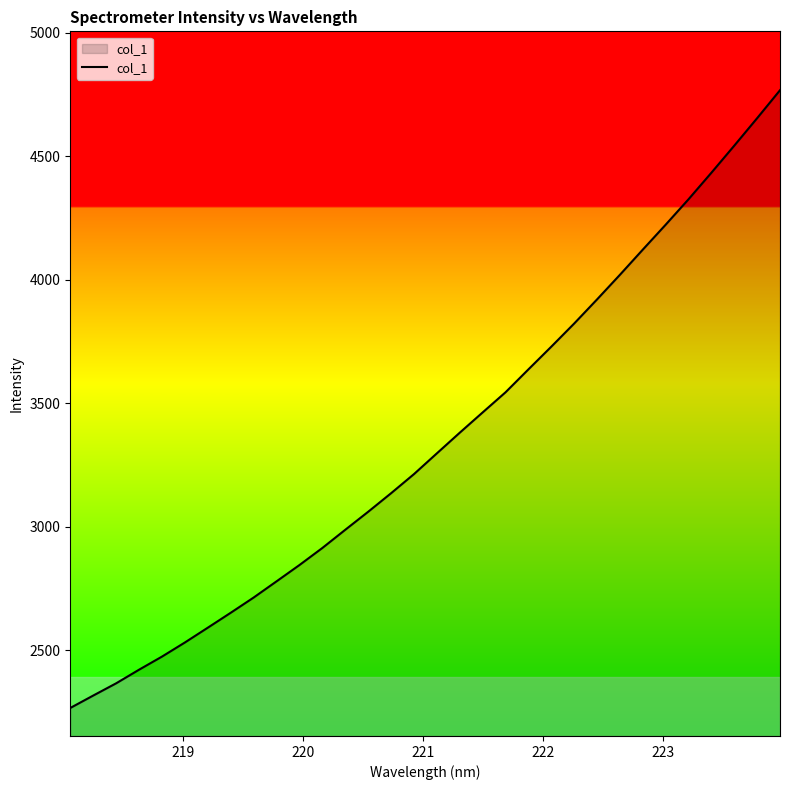

How many lines are shown in the chart?

1